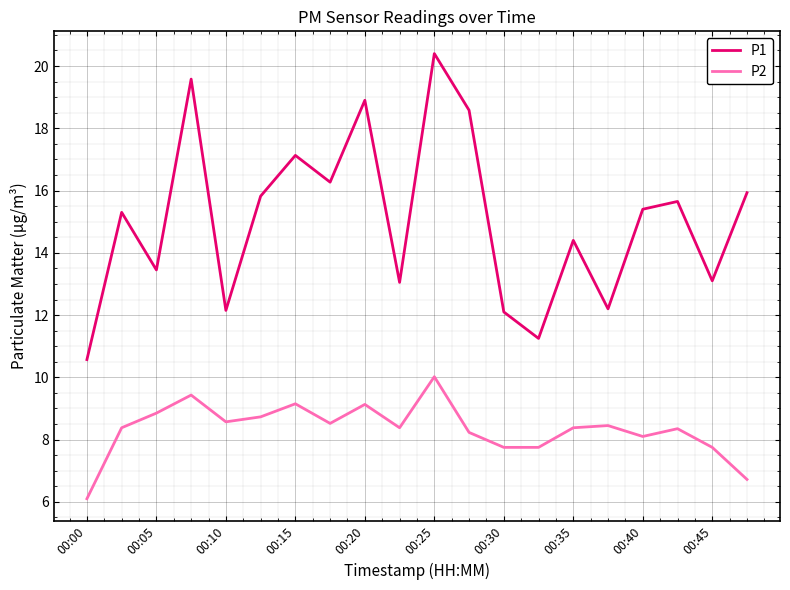

What is the highest value of the P2 series?

10.0